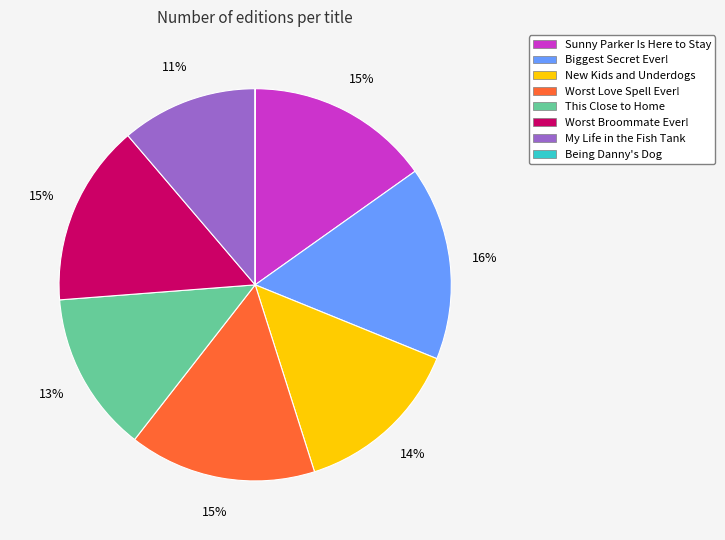

True or false: This Close to Home accounts for 13% of the total.

True